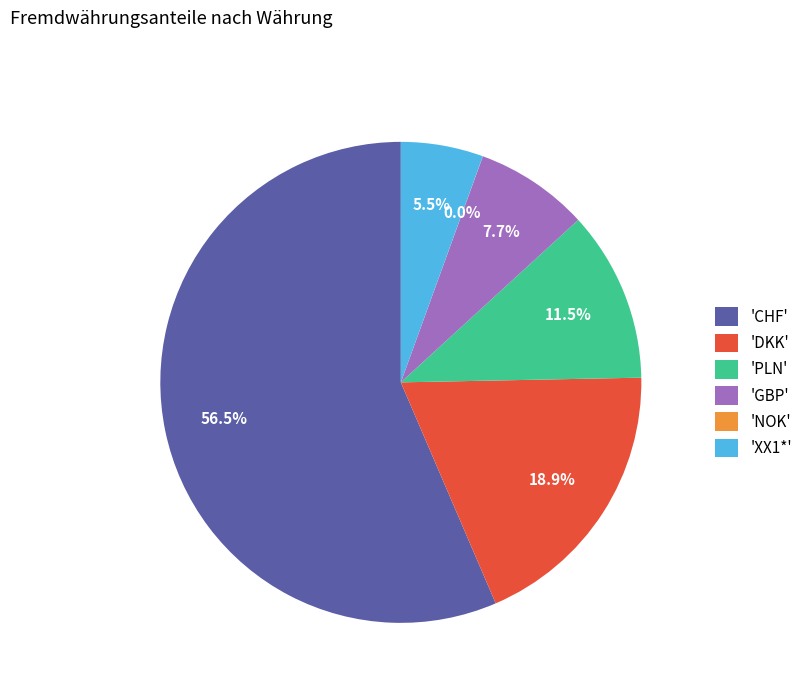

What is the ratio of the value at 'GBP' to the value at 'DKK'?

0.4